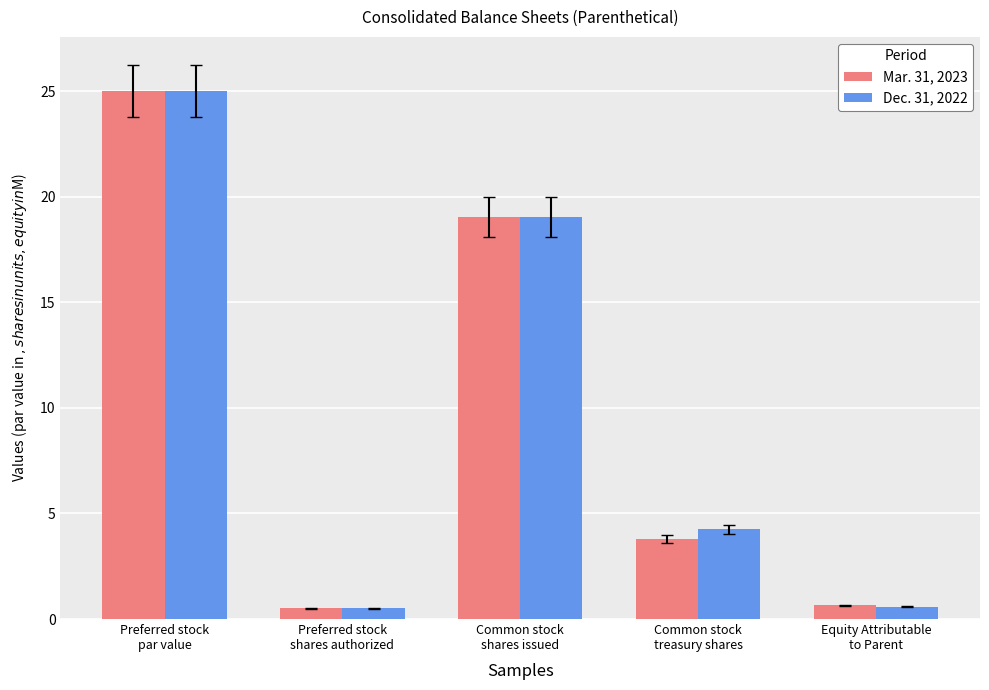

What is the highest value of the Mar. 31, 2023 series?

25.0